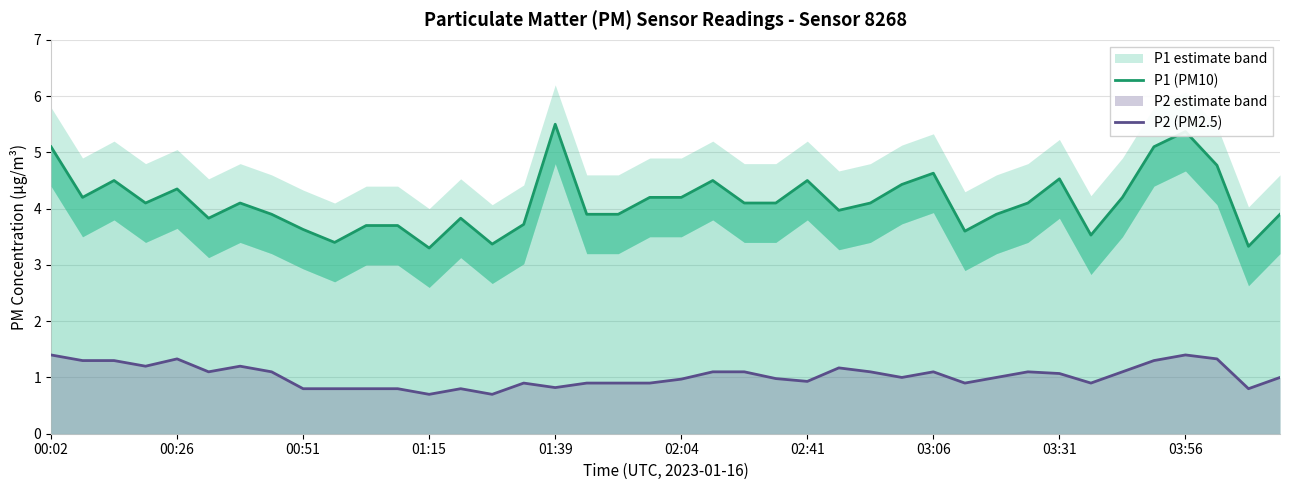

Is it true that P2 (PM2.5) equals 2.3 at 00:26?

False